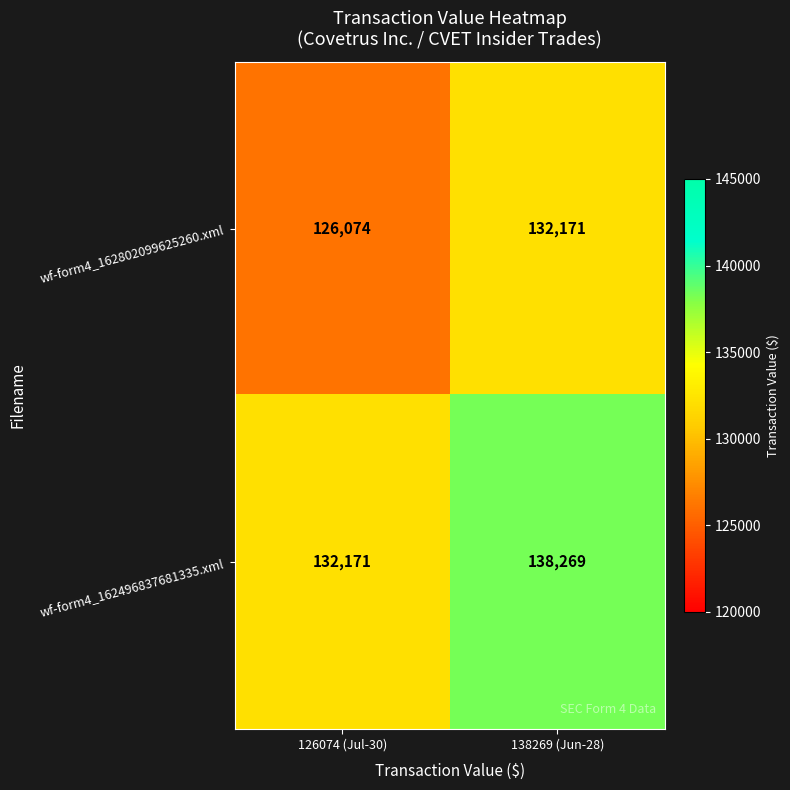

What is the difference between the maximum and minimum values in the wf-form4_162802099625260.xml series?

6097